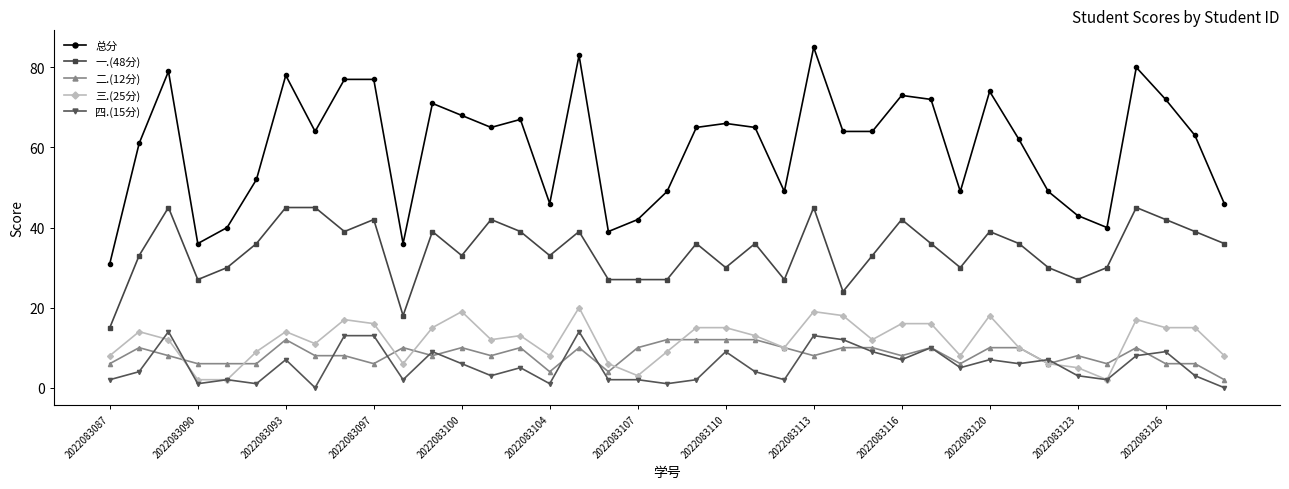

True or false: 四.(15分) and 一.(48分) cross at least once.

False